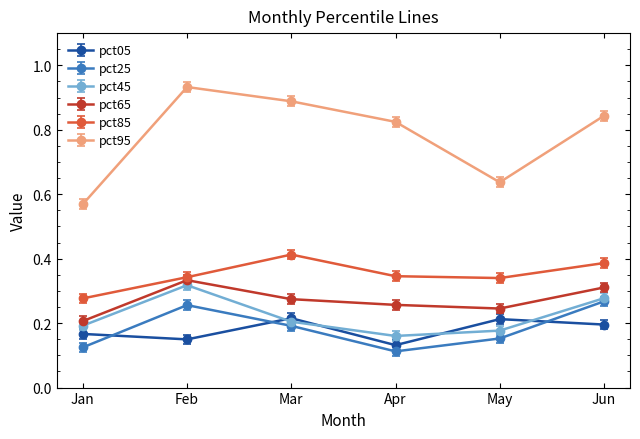

Which category has the lowest value in the pct65 series?

Jan